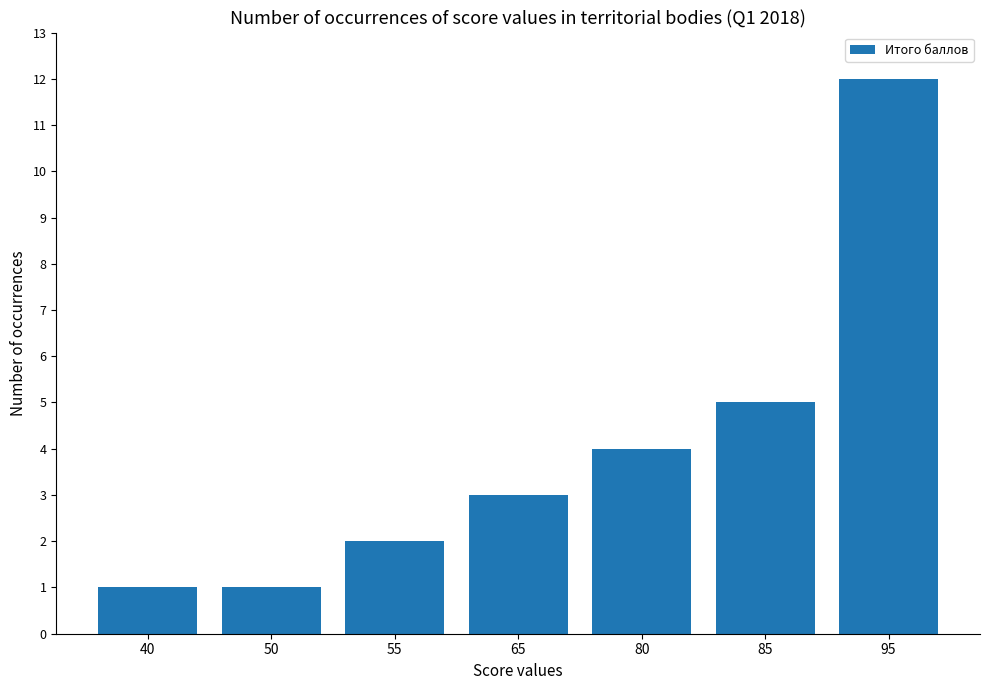

What is the change in value from 40 to 85?

+4